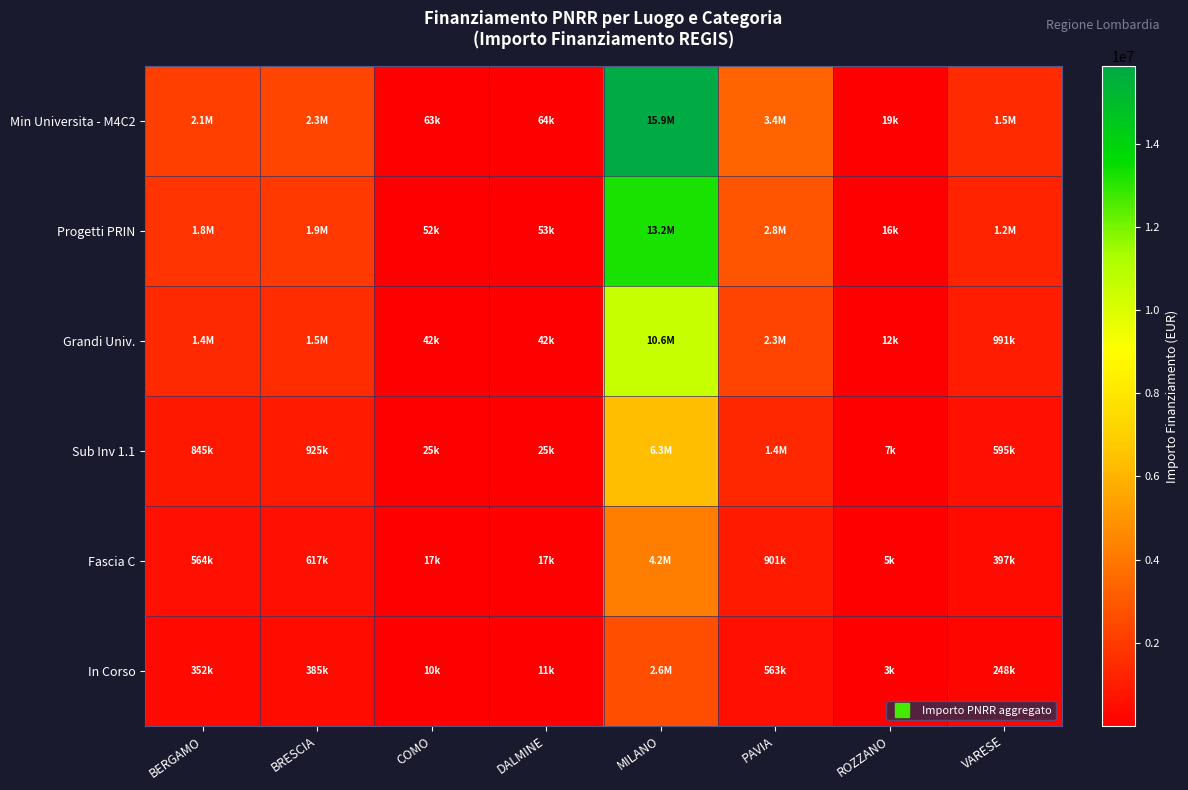

At PAVIA, list the series in order from smallest to largest.

In Corso, Fascia C, Sub Inv 1.1, Grandi Univ., Progetti PRIN, Min Universita - M4C2